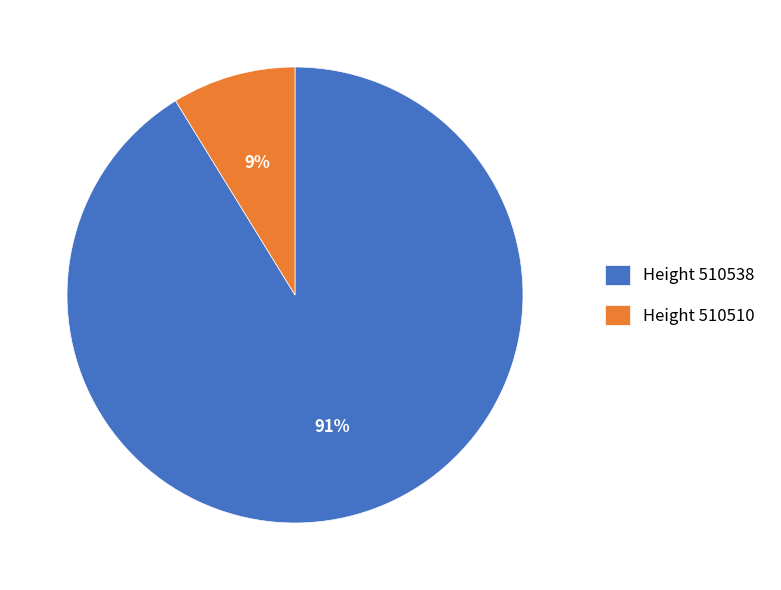

To the nearest percent, what is the average slice percentage?

50%